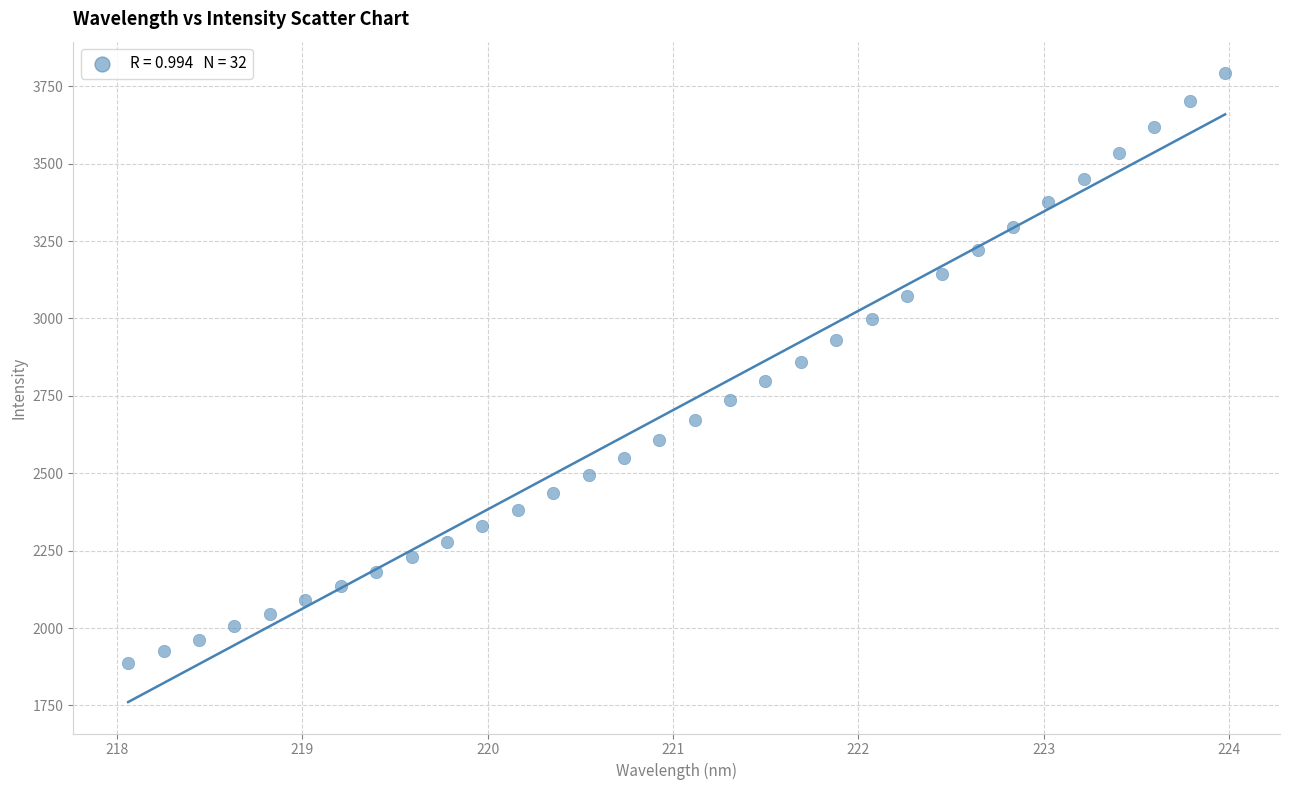

What is the range of X values (max minus min)?

5.9